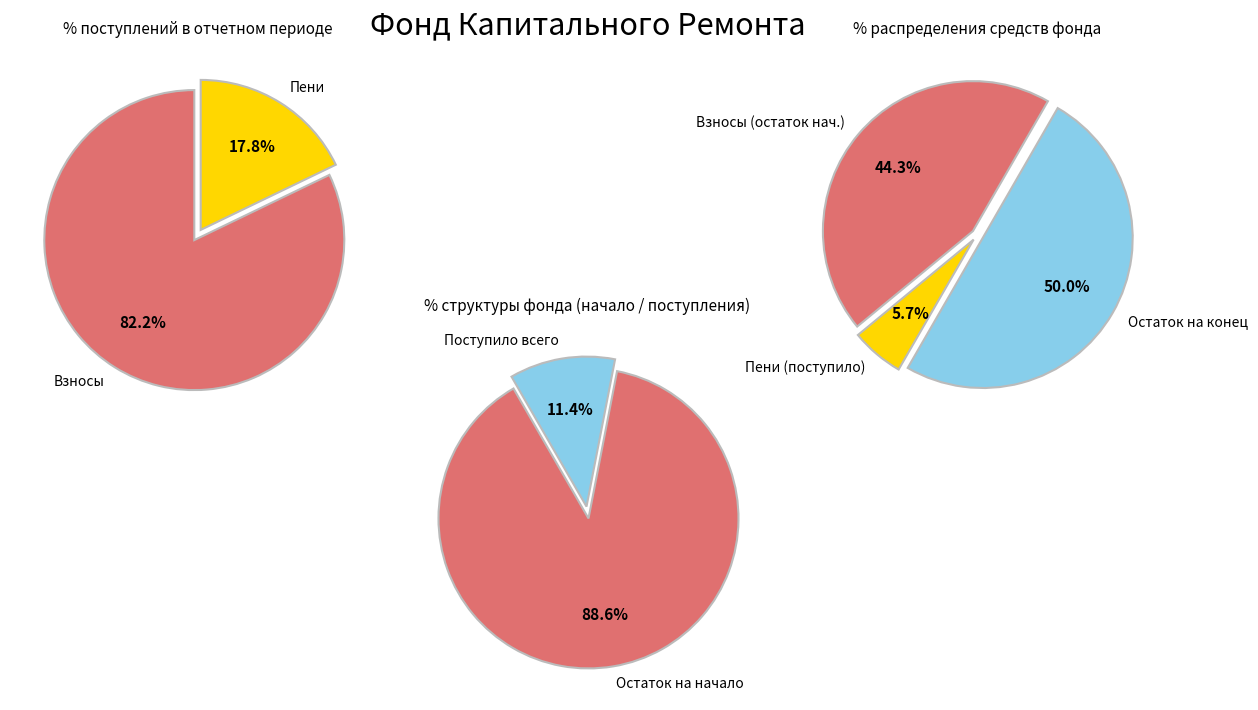

Does Поступило в отчетном периоде account for over 50% of the chart?

No